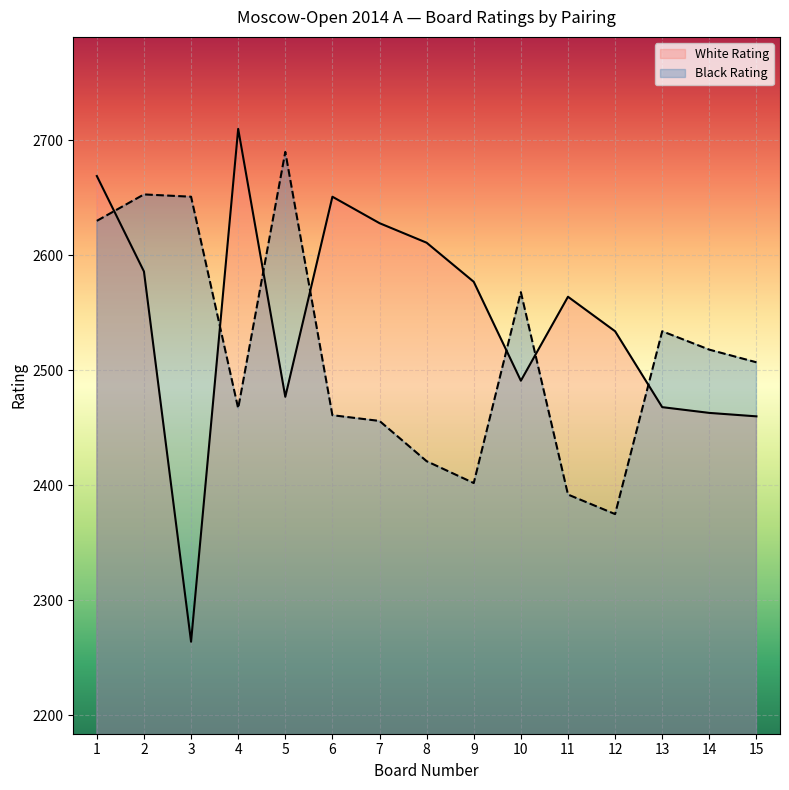

What is the difference between the maximum and minimum values in the White Rating series?

446